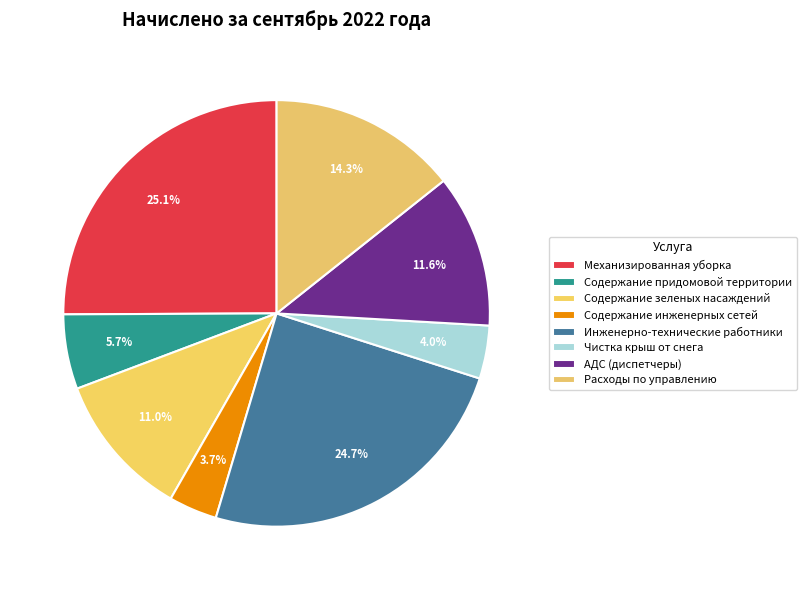

Count the number of slices in the pie.

8